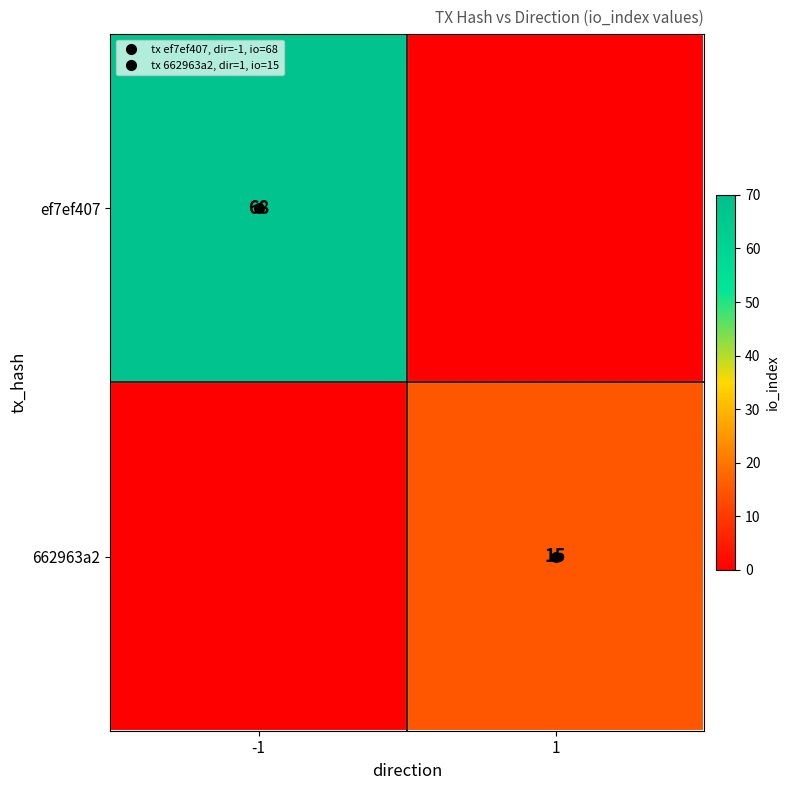

What is the sum of the 662963a2 values at -1 and 1?

15